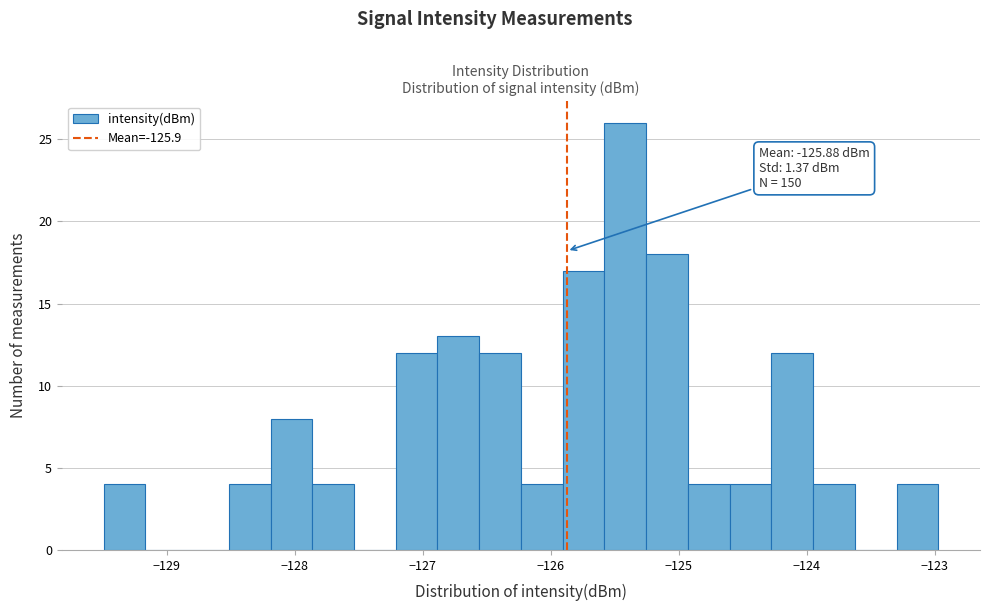

Read against the x-axis, roughly where is the centre of the tallest bar?

-125.4